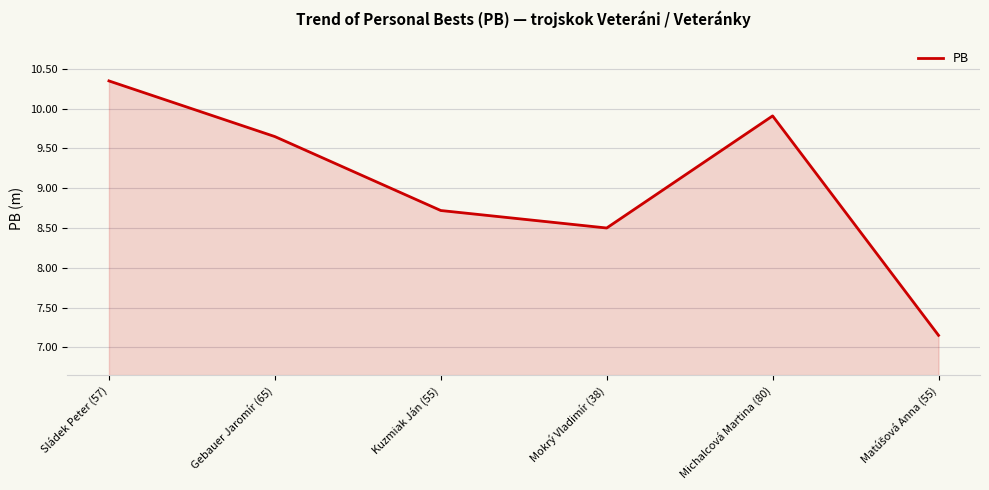

At which label does the data first exceed 9?

Sládek Peter (57)